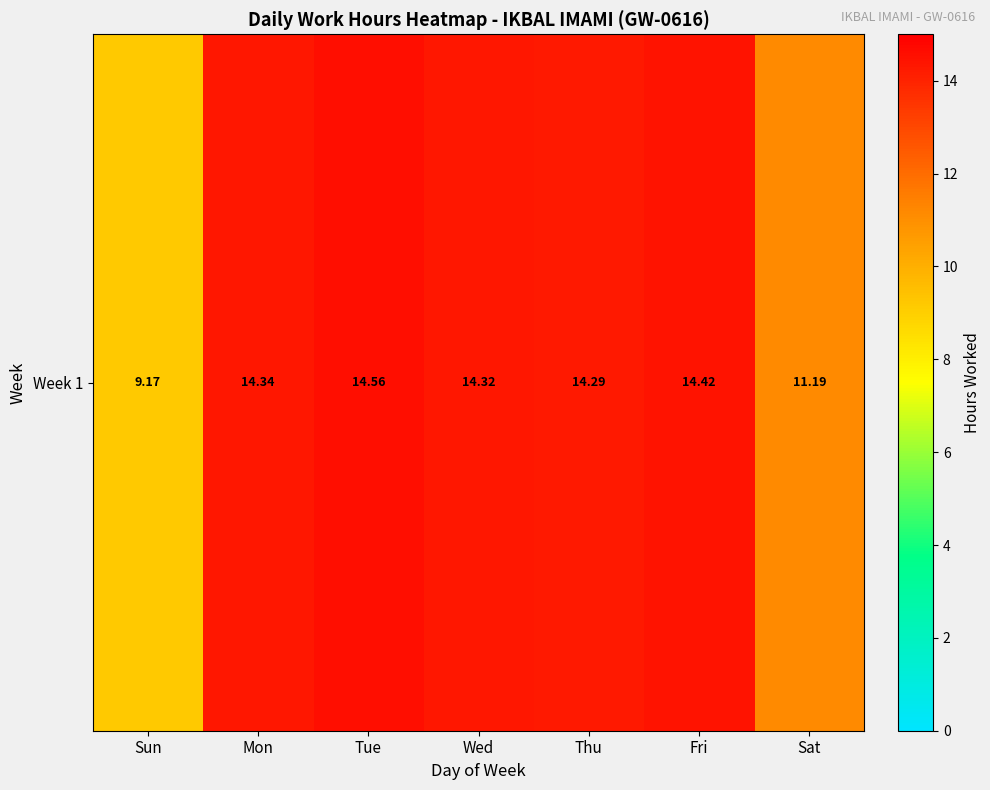

List the labels in order of value, largest first.

Tue, Fri, Mon, Wed, Thu, Sat, Sun